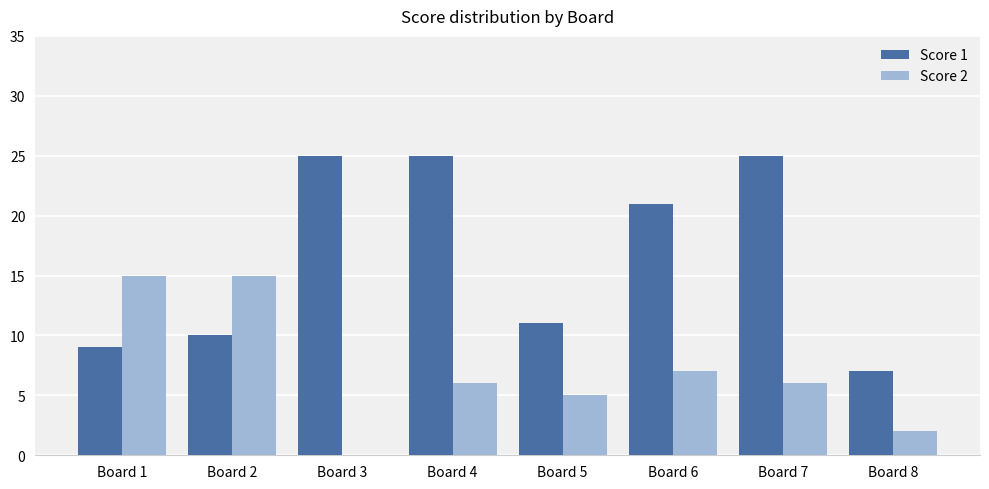

How many positive values does the Score 2 series have?

7